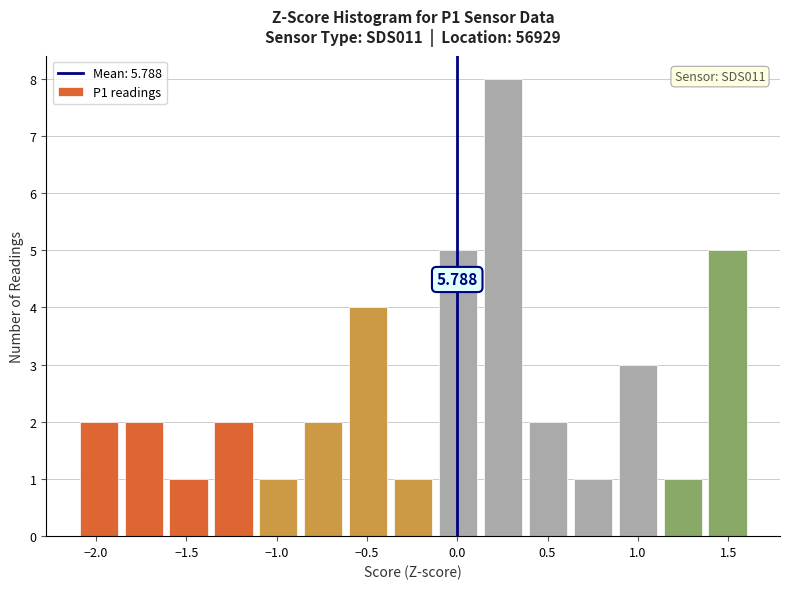

Which range on the x-axis has the tallest bar?

0.15 to 0.40